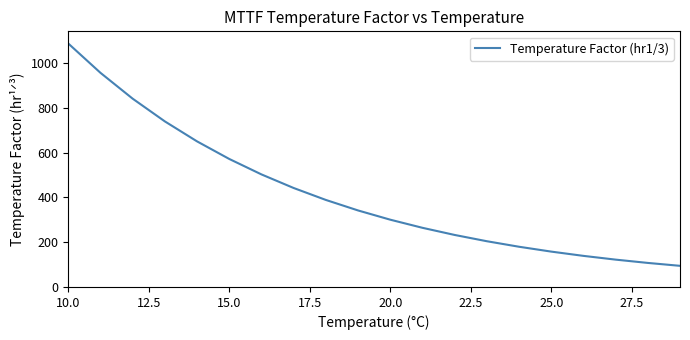

What is the difference between the maximum and minimum values?

992.3